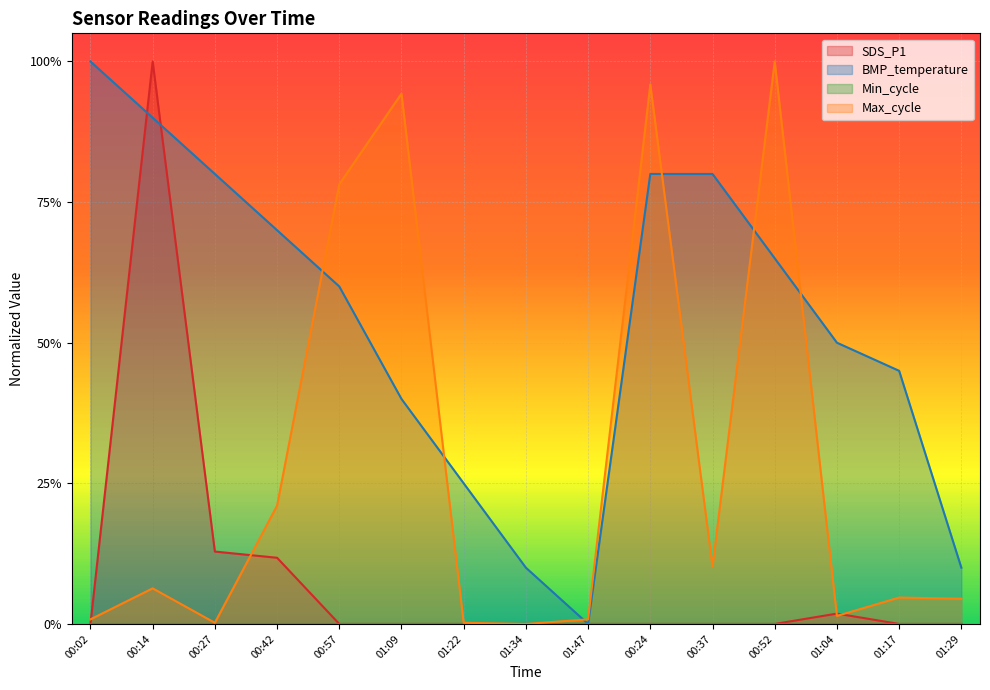

How many lines are shown in the chart?

3